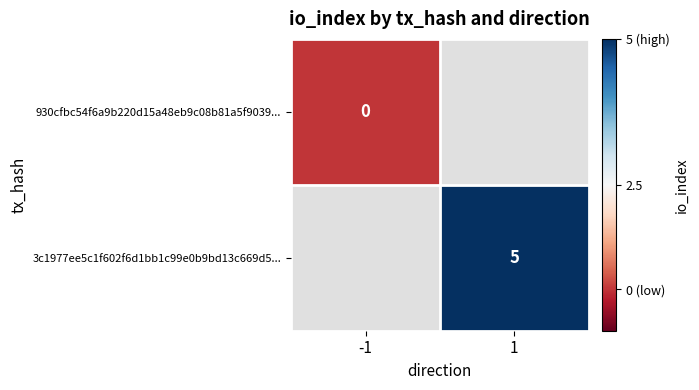

True or false: 3c1977ee5c1f602f6d1bb1c99e0b9bd13c669d5... has a value of 5 at 1.

True